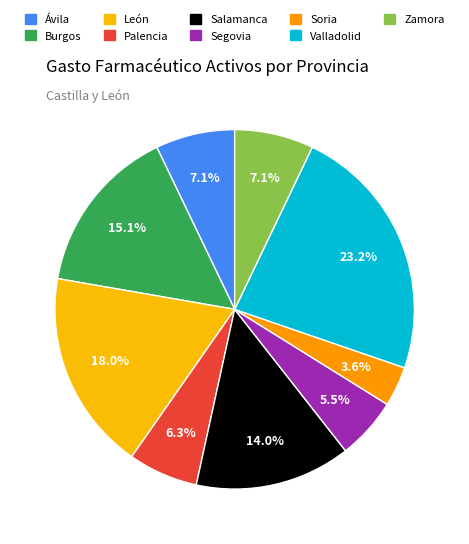

To the nearest percent, what is the difference between the largest and smallest slice percentages?

20%